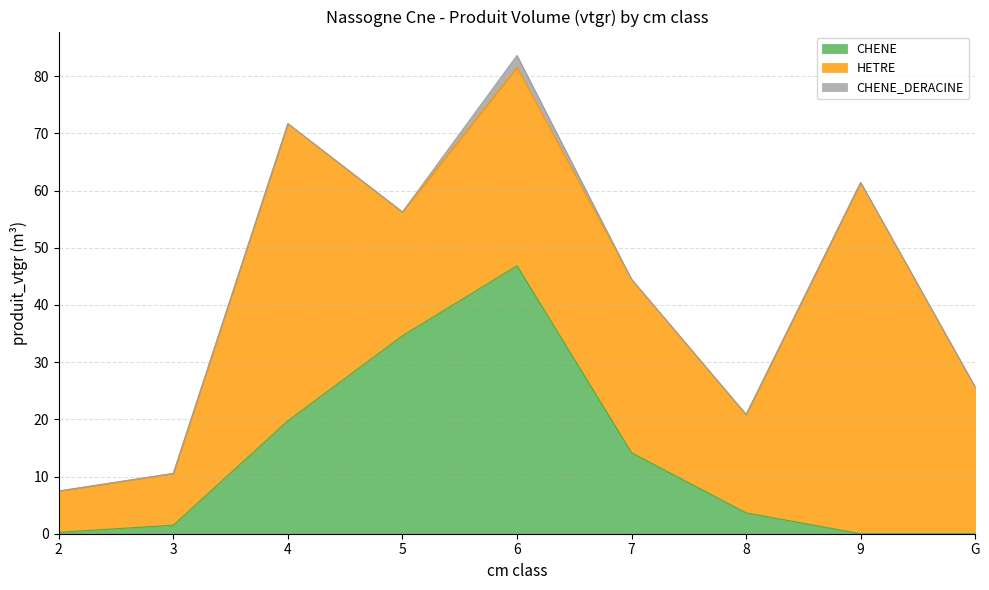

What is the spread (max minus min) of values at 8?

17.2